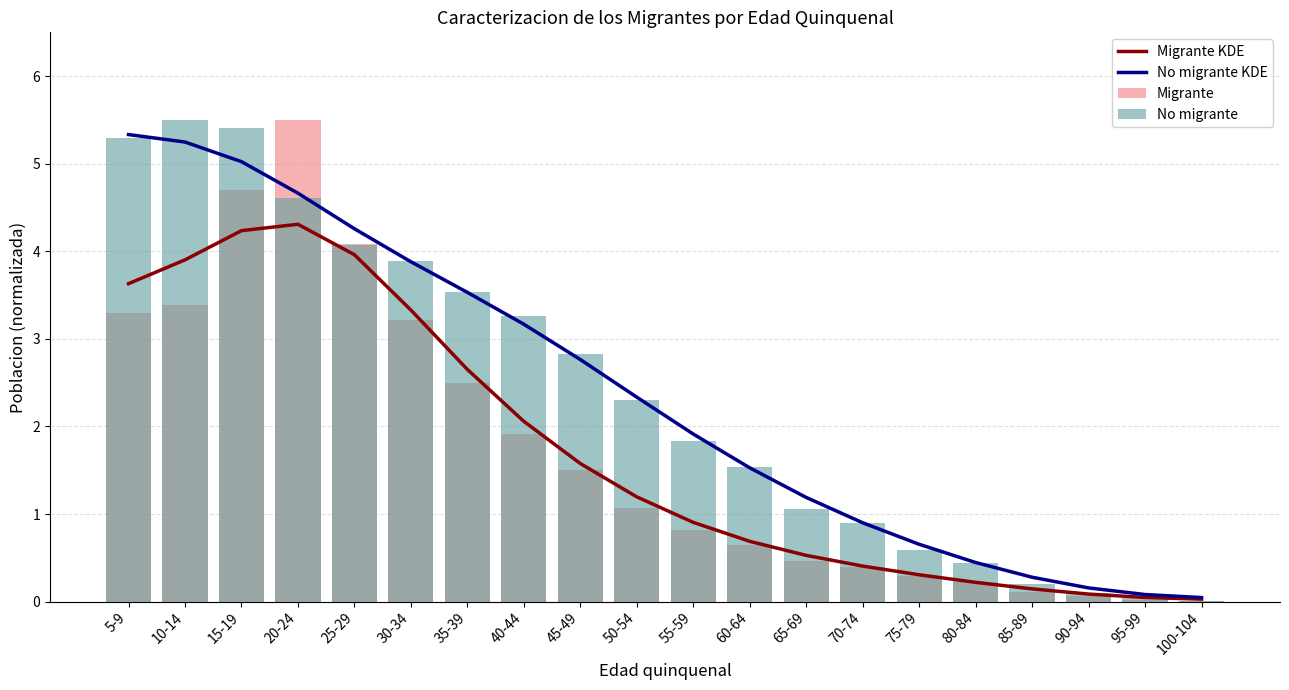

At which label does No migrante KDE reach its minimum?

100-104